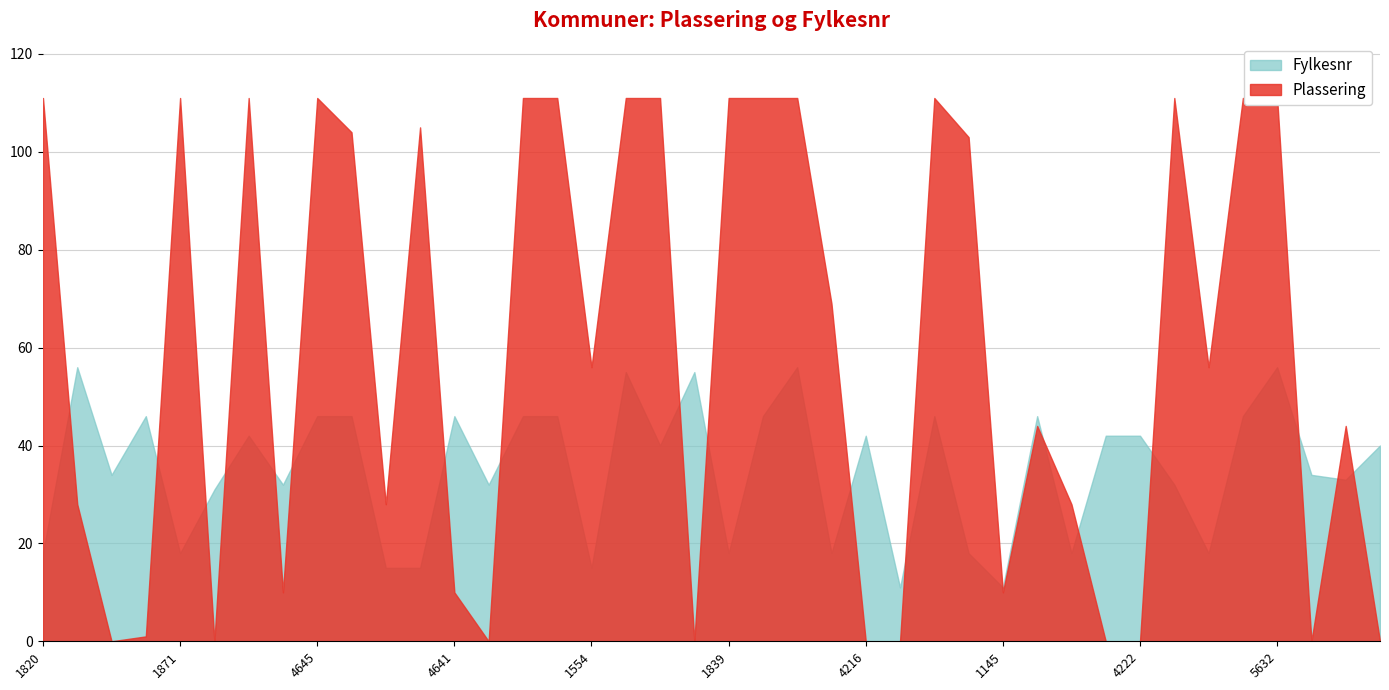

In Fylkesnr, how many points are higher than both neighbors (excluding endpoints)?

11